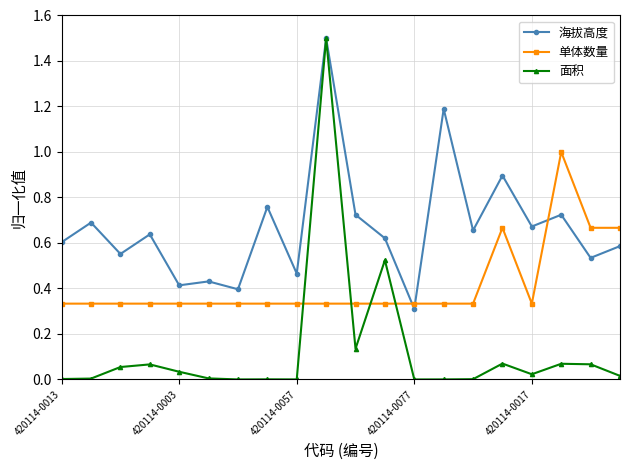

True or false: 单体数量 has more than 0 interior local peaks.

True